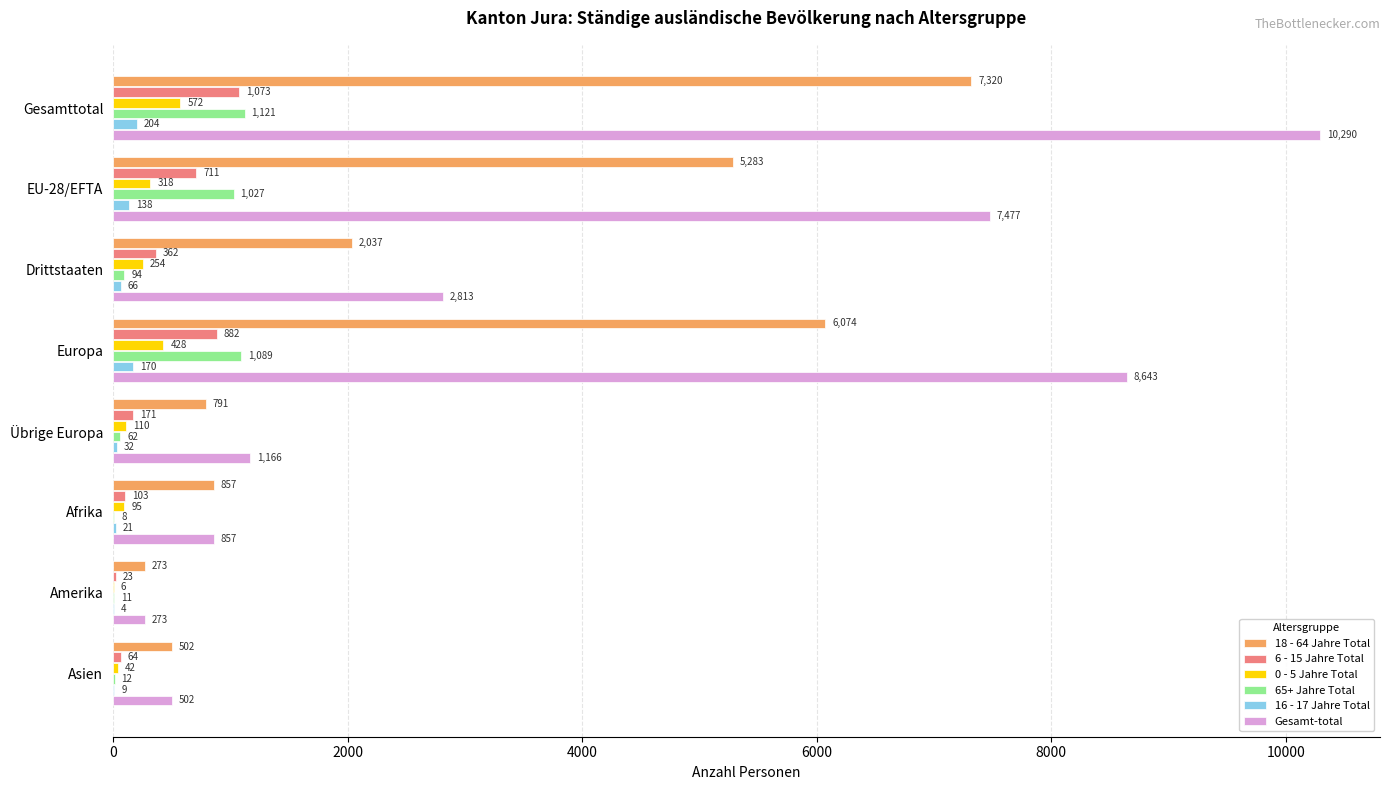

Which series changed the most between Gesamttotal and Europa?

Gesamt-total